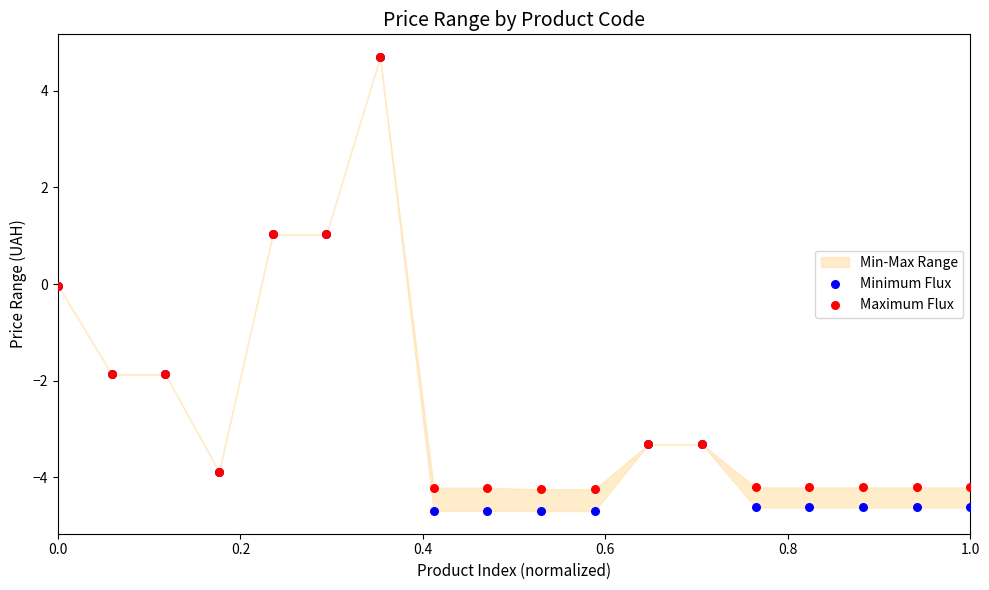

Which series has the widest spread of Y values?

Minimum Flux